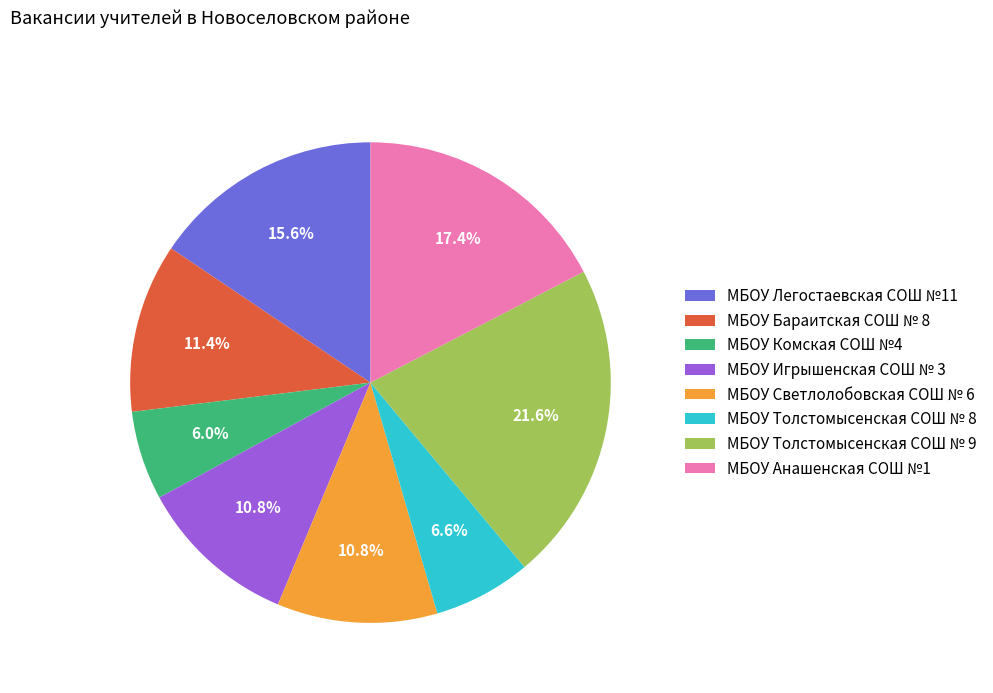

What percentage is NOT represented by МБОУ Толстомысенская СОШ № 9?

78.4%